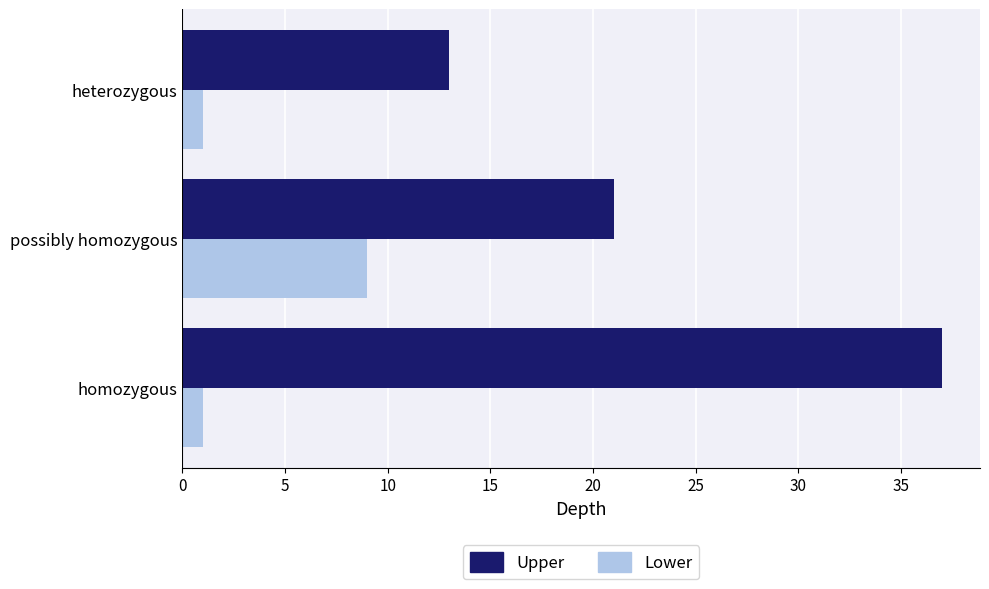

Rank the series by their maximum value, from lowest to highest.

Lower, Upper